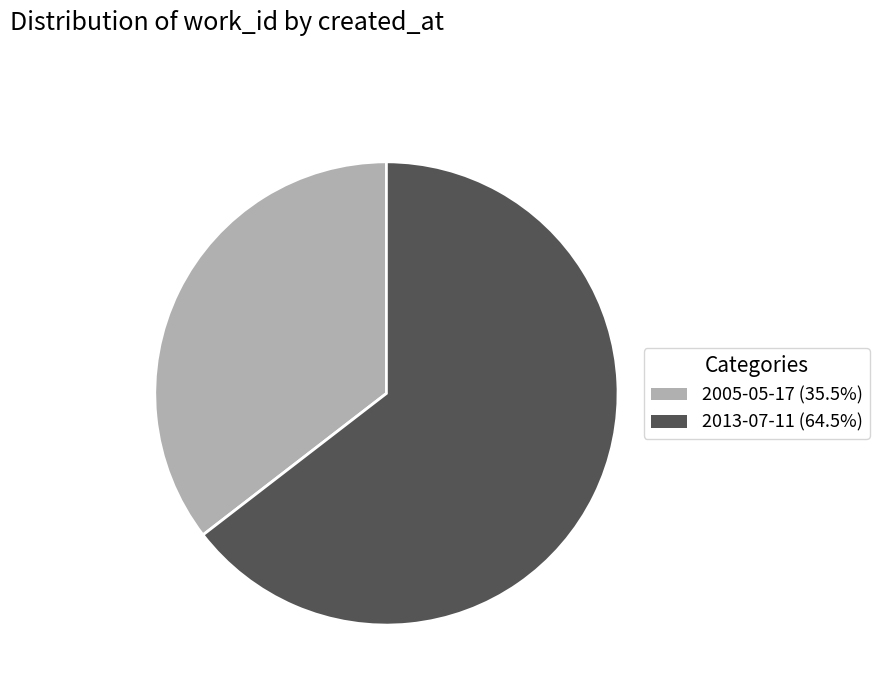

Is the sum of 2013-07-11 and 2005-05-17 greater than half?

Yes